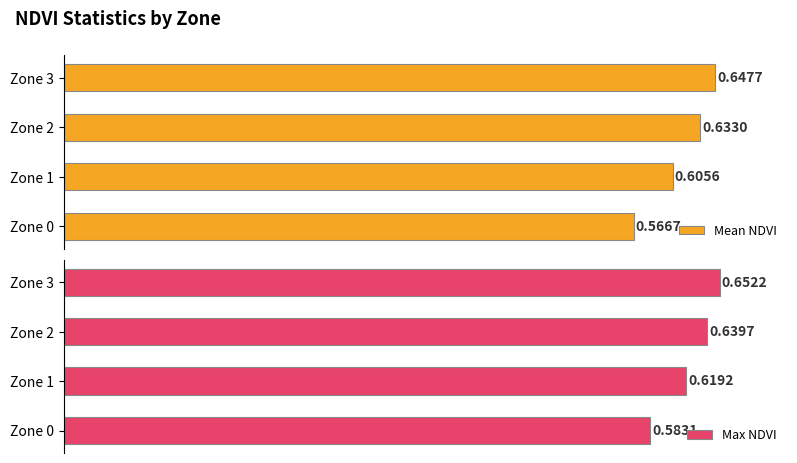

Rank the categories by Mean NDVI value from highest to lowest.

Zone 3, Zone 2, Zone 1, Zone 0